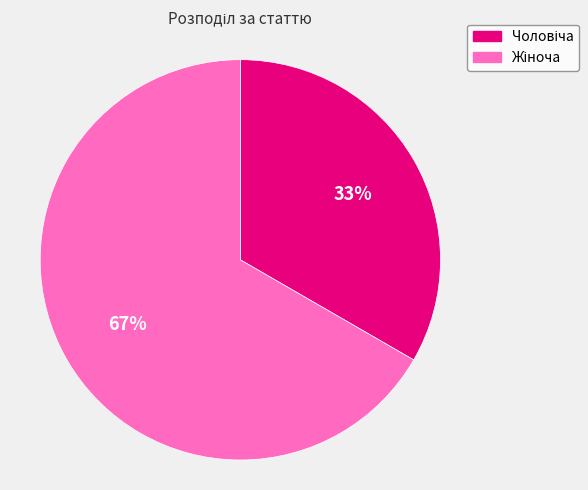

To the nearest percent, what is the average slice percentage?

50%